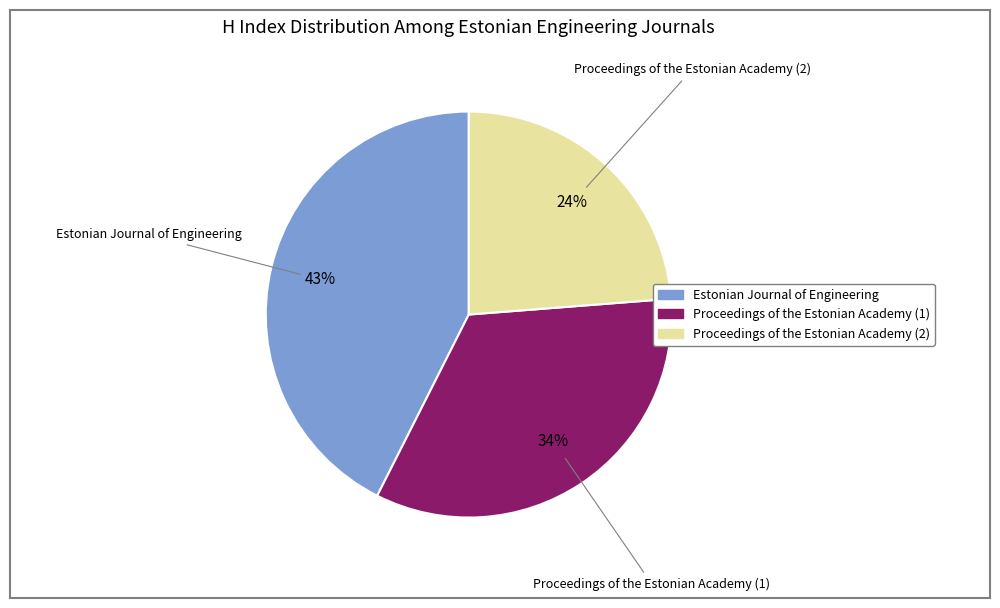

True or false: Proceedings of the Estonian Academy (1) accounts for 39% of the total.

False